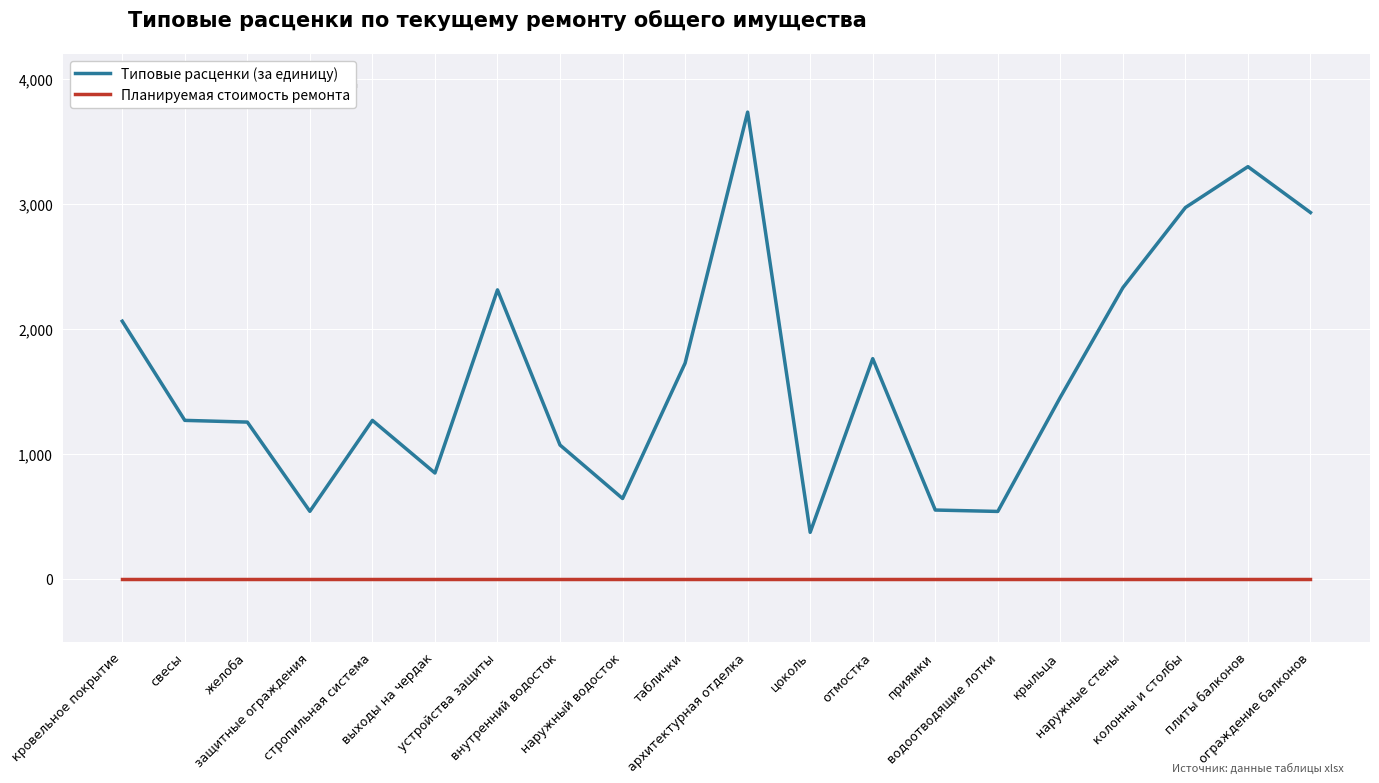

What is the greatest value displayed?

3735.1